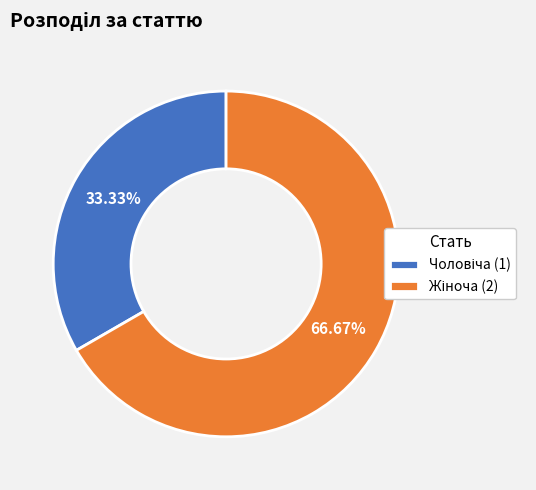

Is there a majority slice in this chart?

Yes